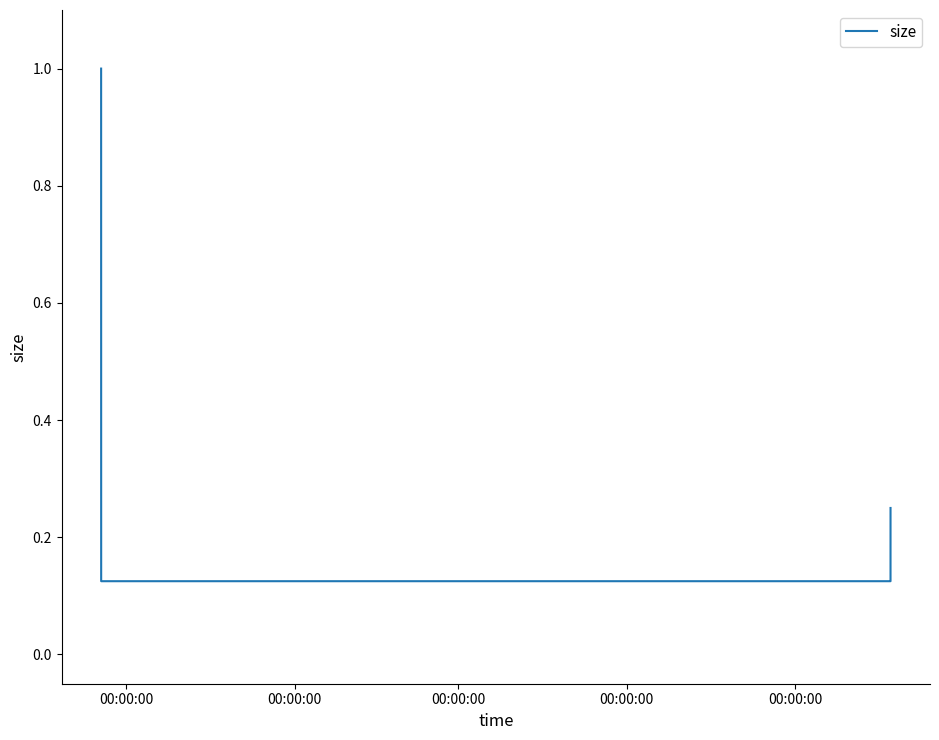

True or false: the data has more than 1 interior local peaks.

False